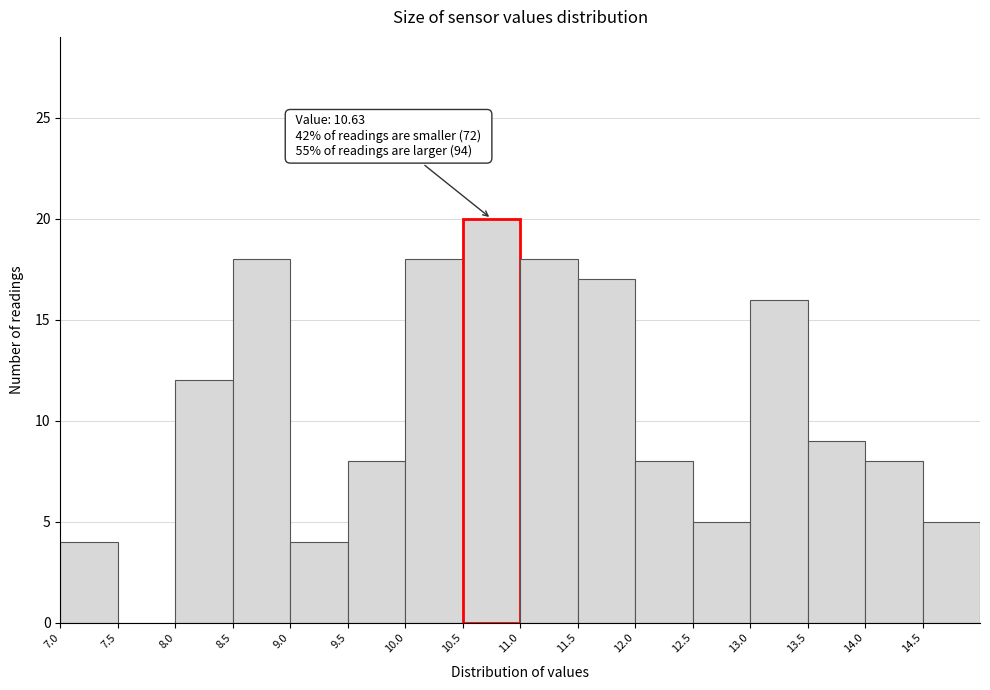

Which range on the x-axis has the tallest bar?

10.5 to 11.0